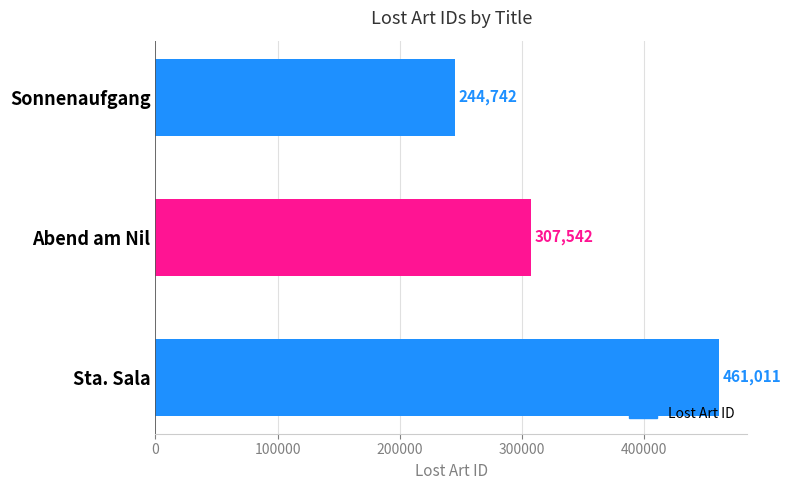

What is the maximum value shown in the chart?

461011